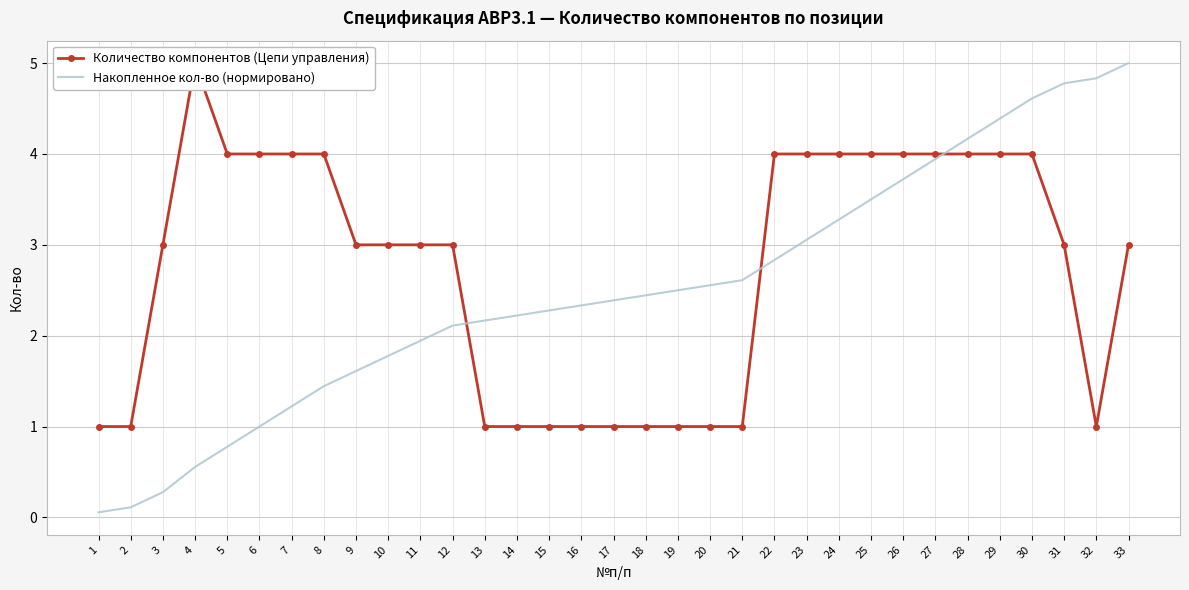

Which series has the largest range (max minus min)?

Накопленное кол-во (нормировано)